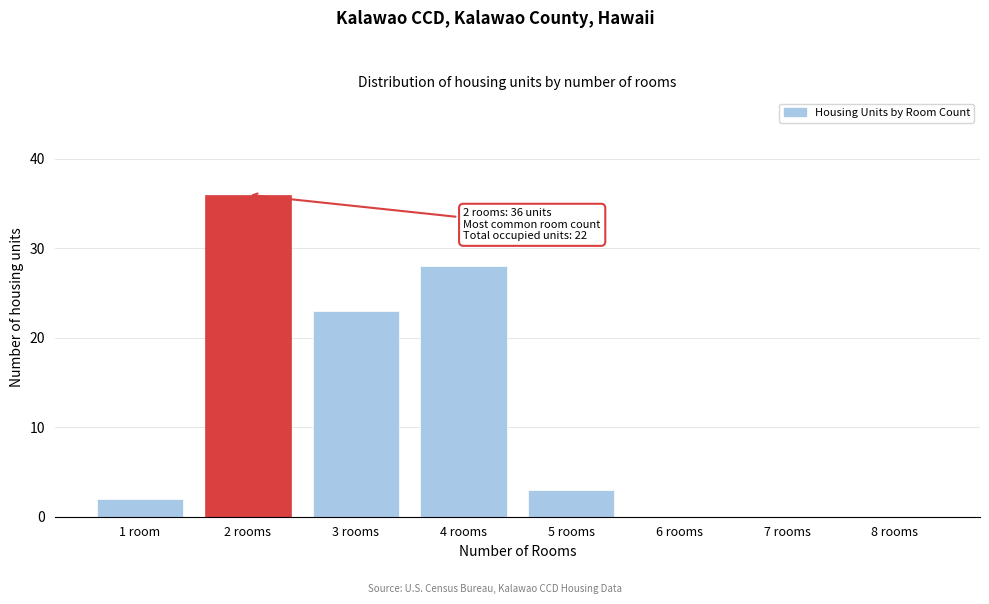

Reading left to right, transcribe all the data shown in this chart.

1 room=2	2 rooms=36	3 rooms=23	4 rooms=28	5 rooms=3	6 rooms=0	7 rooms=0	8 rooms=0